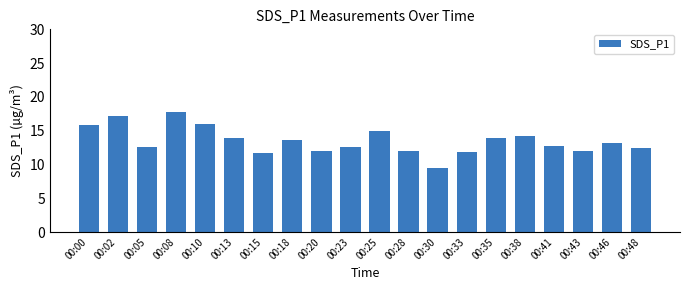

Which label corresponds to the smallest value in the chart?

00:30